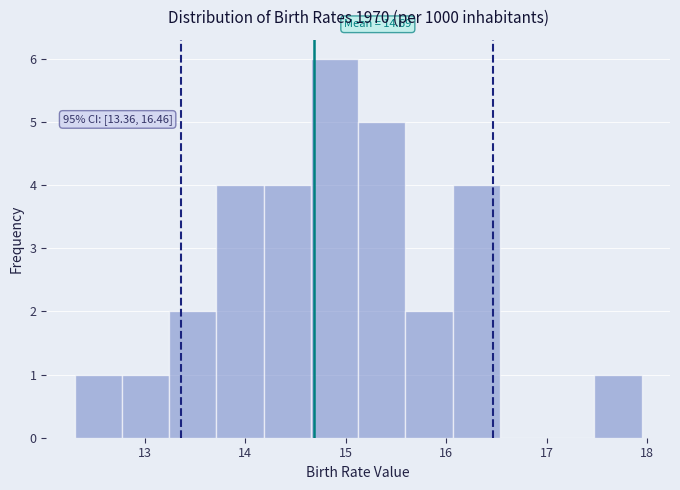

Which range on the x-axis has the tallest bar?

14.7 to 15.1